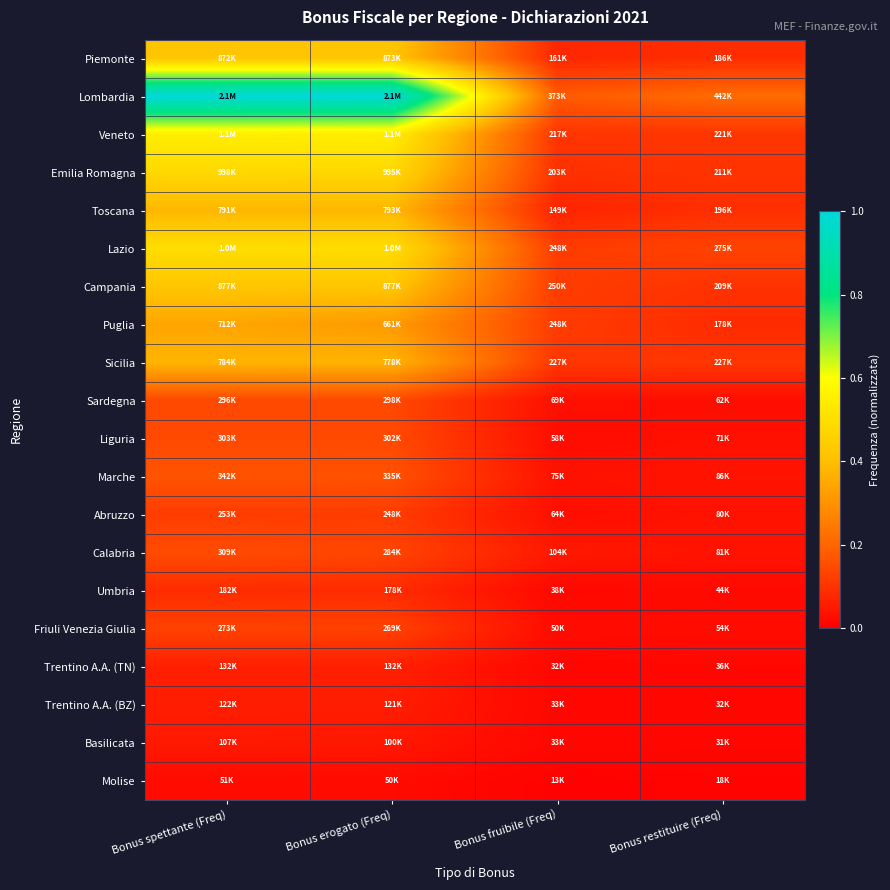

What is the total value across all series at Bonus erogato (Freq)?

5.5